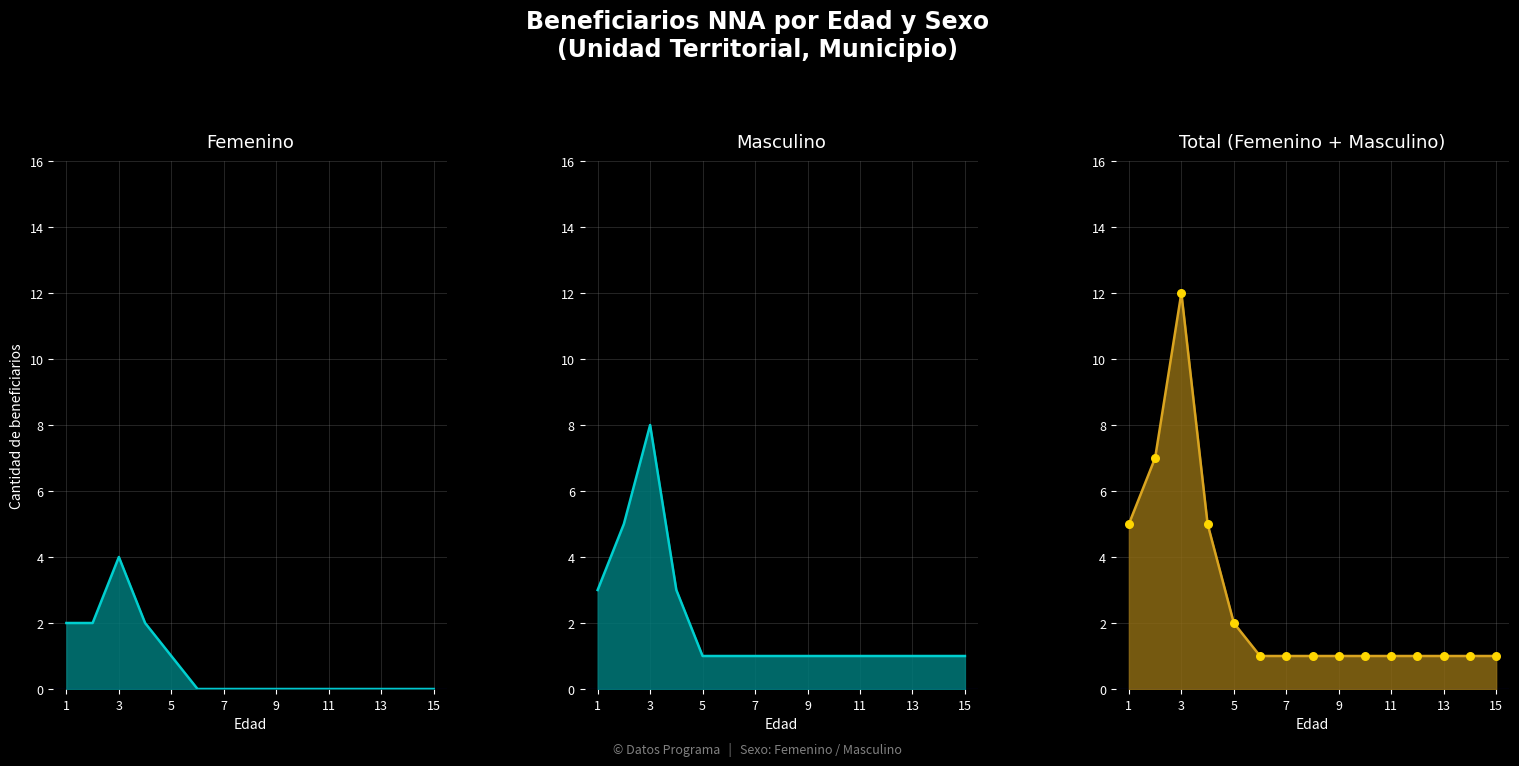

Which series reaches the maximum Y coordinate?

Masculino